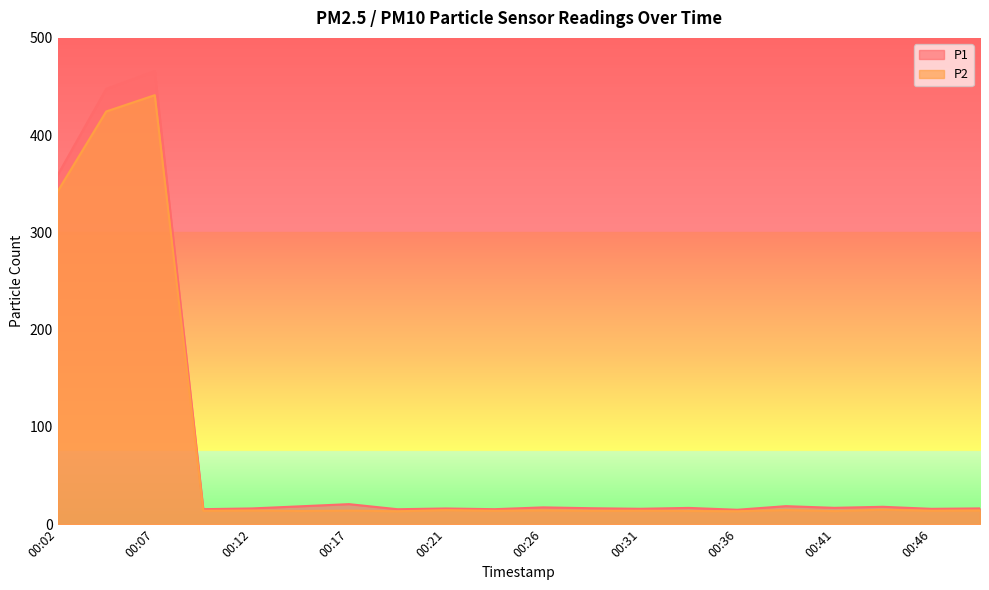

True or false: P2 and P1 cross at least once.

False